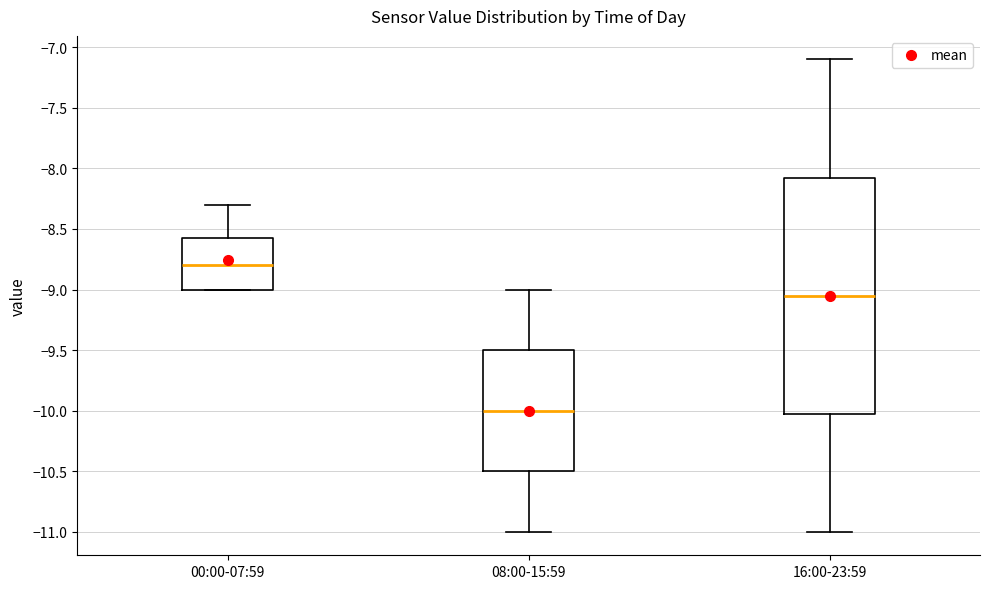

Reading left to right, read every box against the y-axis: the position of its median line, the range the box covers, and the ends of its whiskers. The values are not printed on the chart, so give them approximately, as read against the axis.

00:00-07:59: median -8.80, box -9.00 to -8.55, whiskers -9.00 to -8.30
08:00-15:59: median -10.00, box -10.50 to -9.50, whiskers -11.00 to -9.00
16:00-23:59: median -9.05, box -10.00 to -8.05, whiskers -11.00 to -7.10